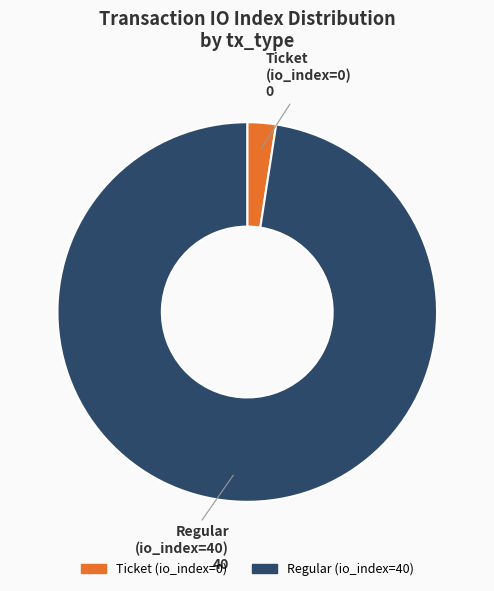

Does any single category account for the majority?

Yes